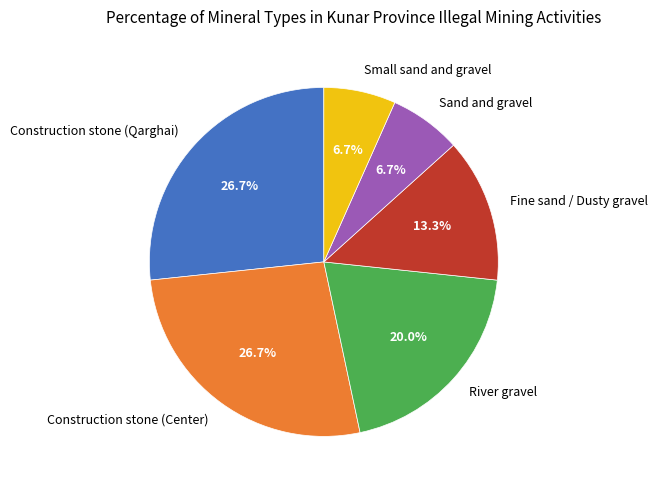

Is it true that Fine sand / Dusty gravel is 28% of the pie?

False